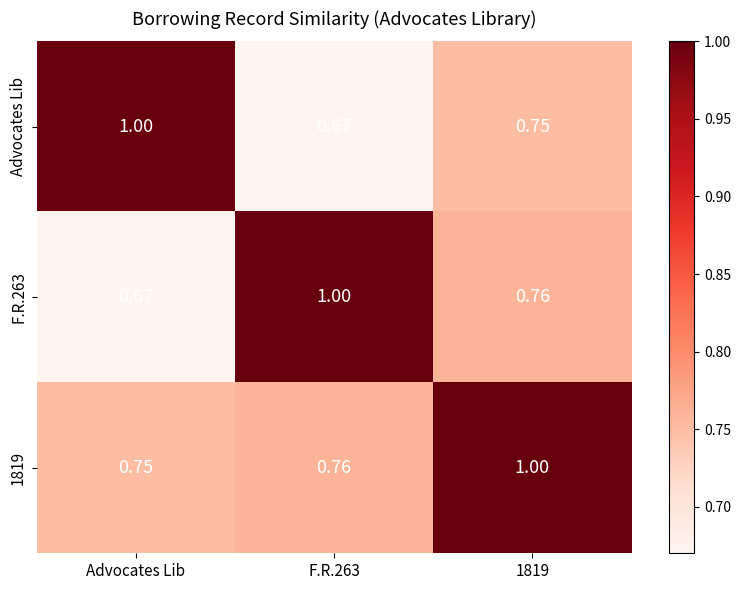

Where is F.R.263 nearest to the value 0?

Advocates Lib